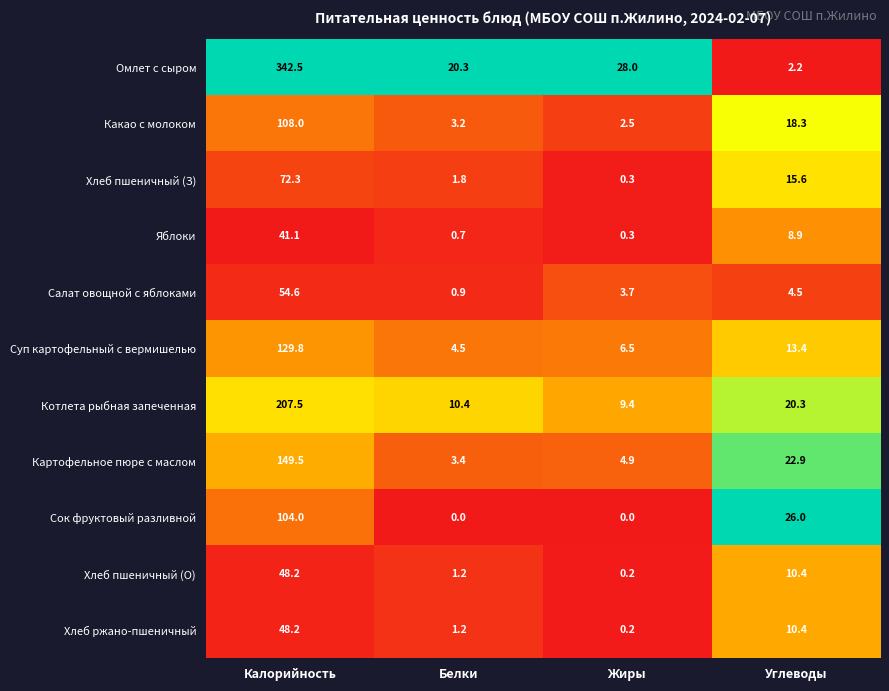

List the labels in order of Хлеб пшеничный (З) value, largest first.

Калорийность, Углеводы, Белки, Жиры